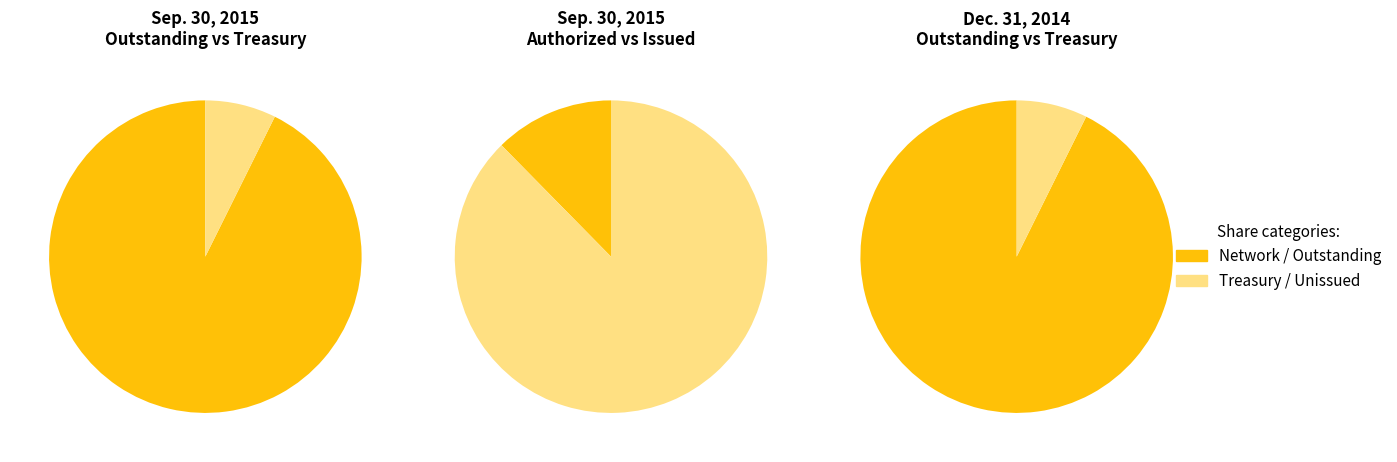

Is it true that Common Stock, Shares, Issued is 93% of the pie?

True